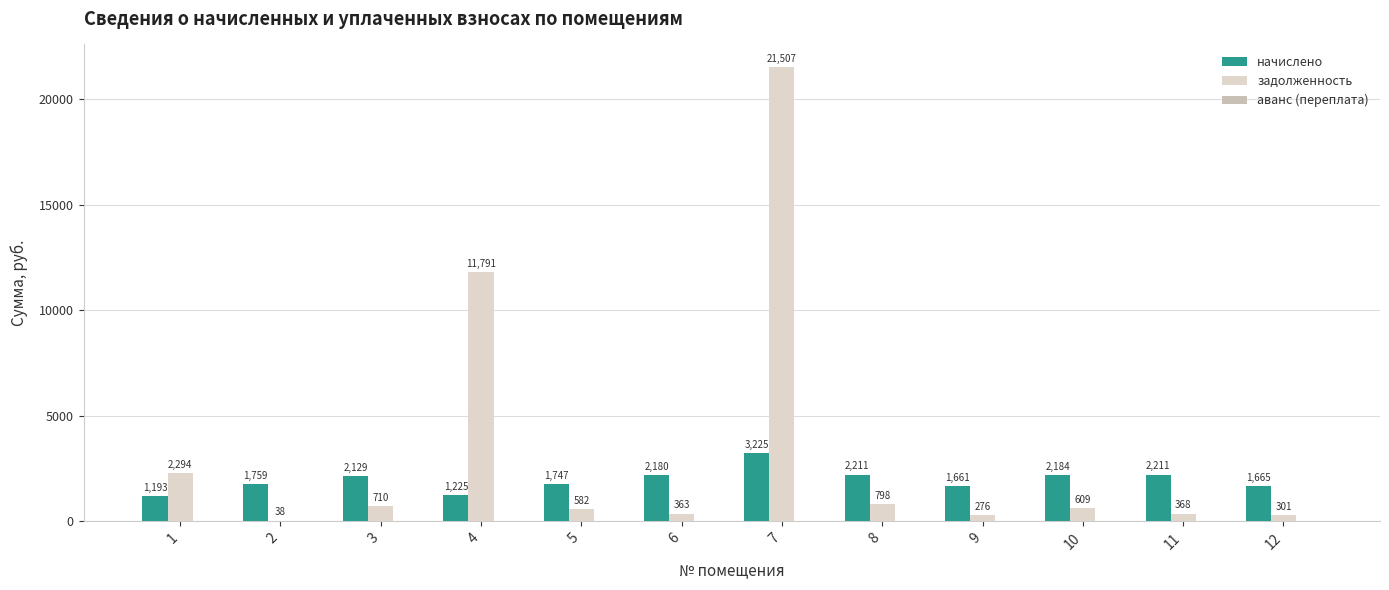

What value does the начислено series have at 6?

2180.1